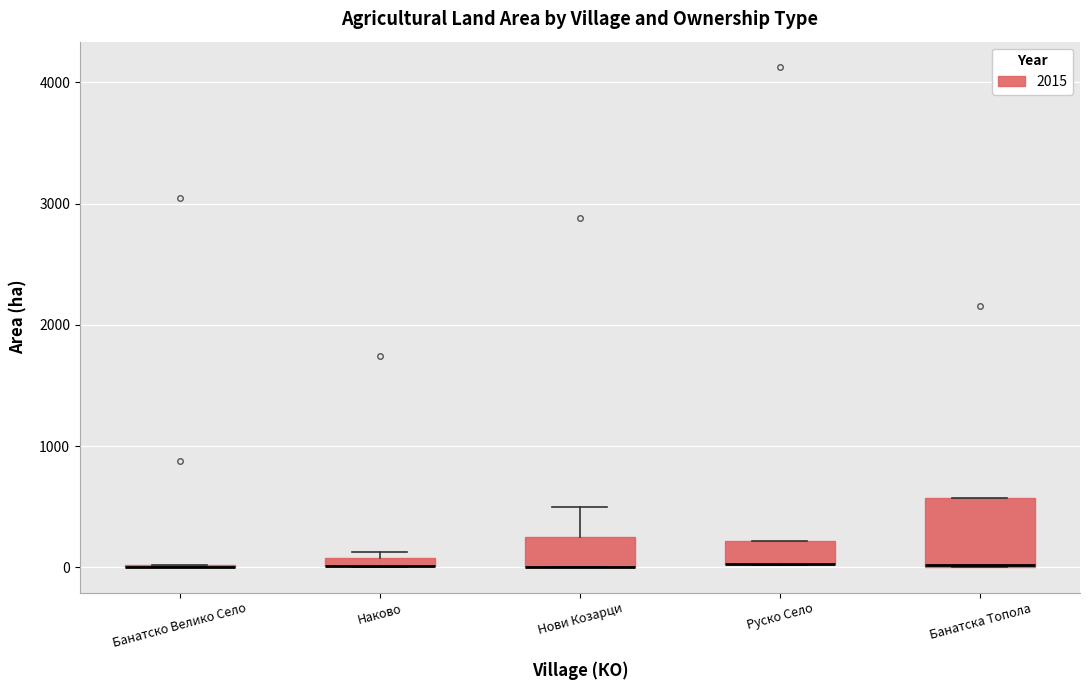

Comparing the boxes themselves (not the whiskers), which one is the tallest?

Банатска Топола